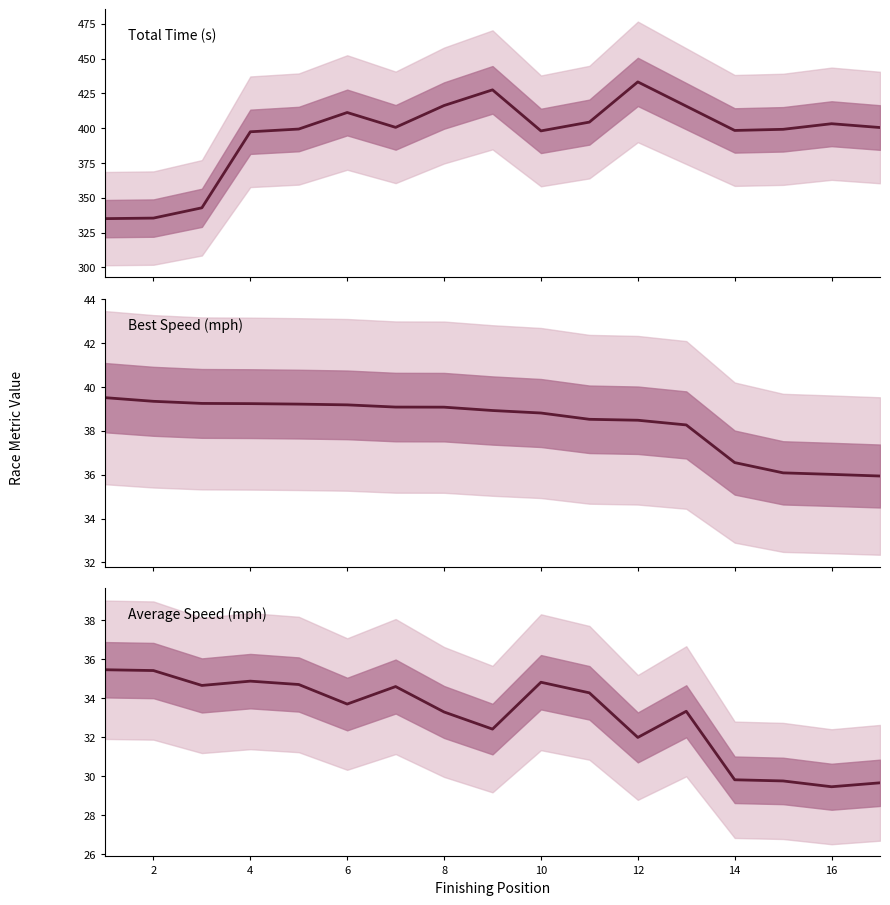

Reading right to left, what are all the values shown in this chart?

Total Time: 400.6	403.3	399.3	398.5	415.9	433.3	404.4	398.1	427.6	416.4	400.7	411.3	399.5	397.5	342.9	335.5	335.1
Best Speed: 35.9	36.0	36.1	36.6	38.3	38.5	38.5	38.8	38.9	39.1	39.1	39.2	39.2	39.2	39.3	39.4	39.5
Average Speed: 29.7	29.5	29.8	29.8	33.3	32.0	34.3	34.8	32.4	33.3	34.6	33.7	34.7	34.9	34.6	35.4	35.5